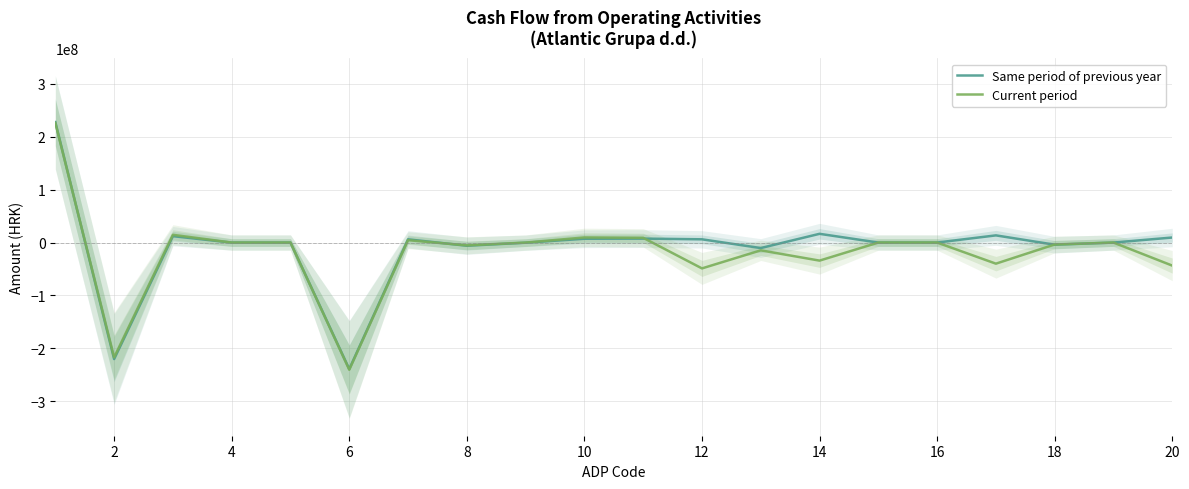

What is the lowest value of the Same period of previous year series?

-239101742